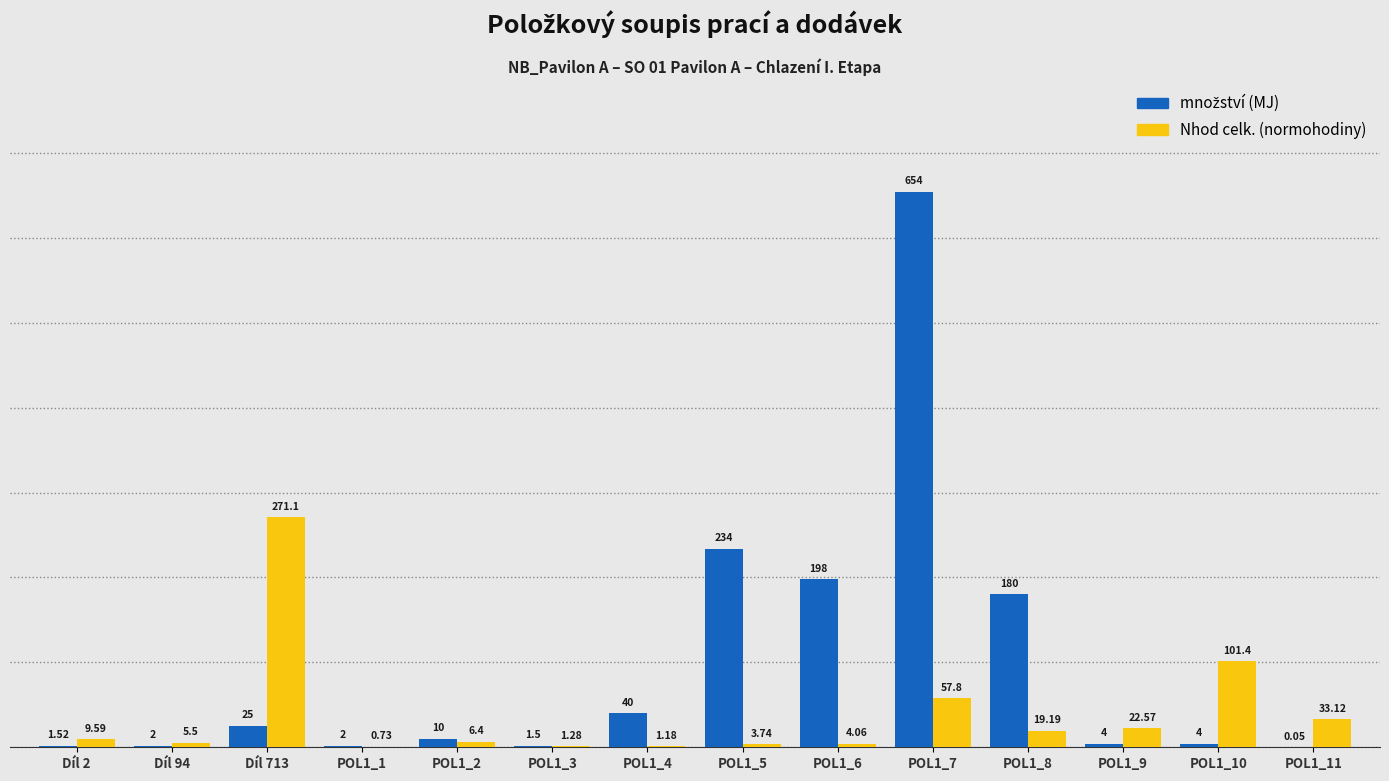

Count the number of data series in this chart.

2